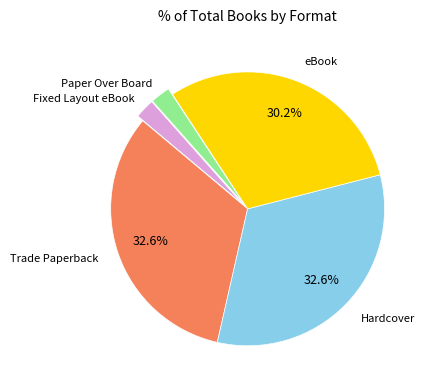

To the nearest percent, what is the difference between the largest and smallest slice percentages?

30%